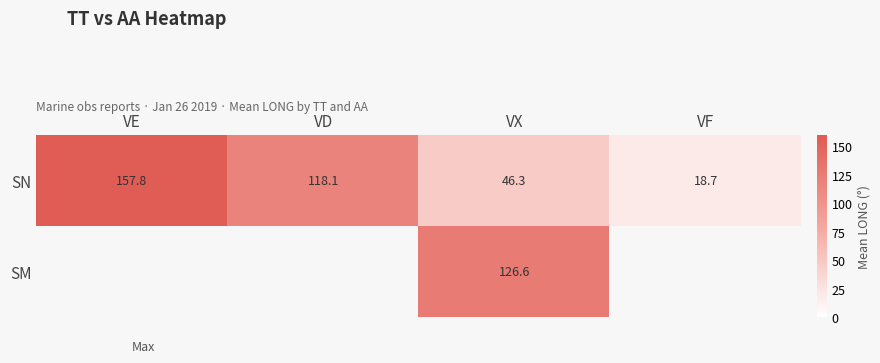

How many values in the SN series exceed 118?

2